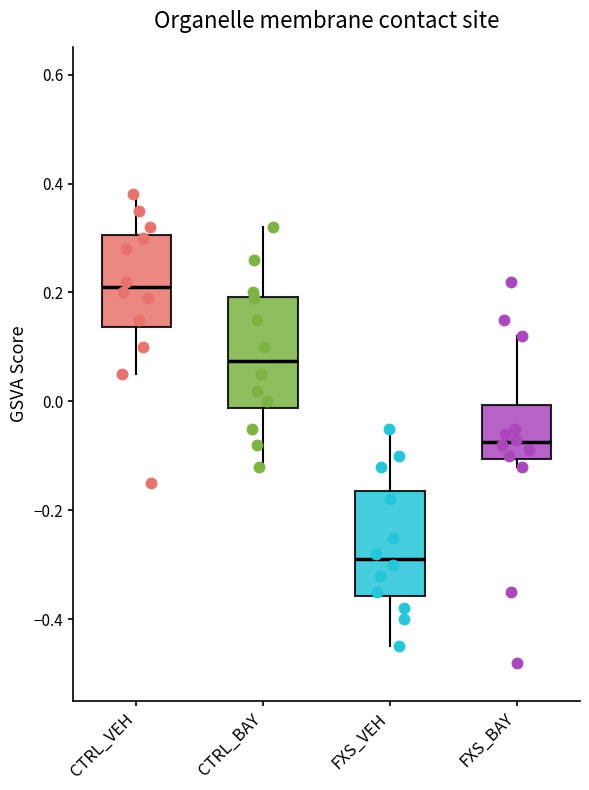

Reading left to right, transcribe this box plot: for each box, give where its median line is, the range the box spans, and where its two whiskers end, as read against the y-axis. The values are not printed on the chart, so give them approximately, as read against the axis.

CTRL_VEH: median 0.22, box 0.14 to 0.30, whiskers 0.06 to 0.38
CTRL_BAY: median 0.08, box -0.02 to 0.20, whiskers -0.12 to 0.32
FXS_VEH: median -0.28, box -0.36 to -0.16, whiskers -0.44 to -0.04
FXS_BAY: median -0.08, box -0.10 to 0.00, whiskers -0.12 to 0.12